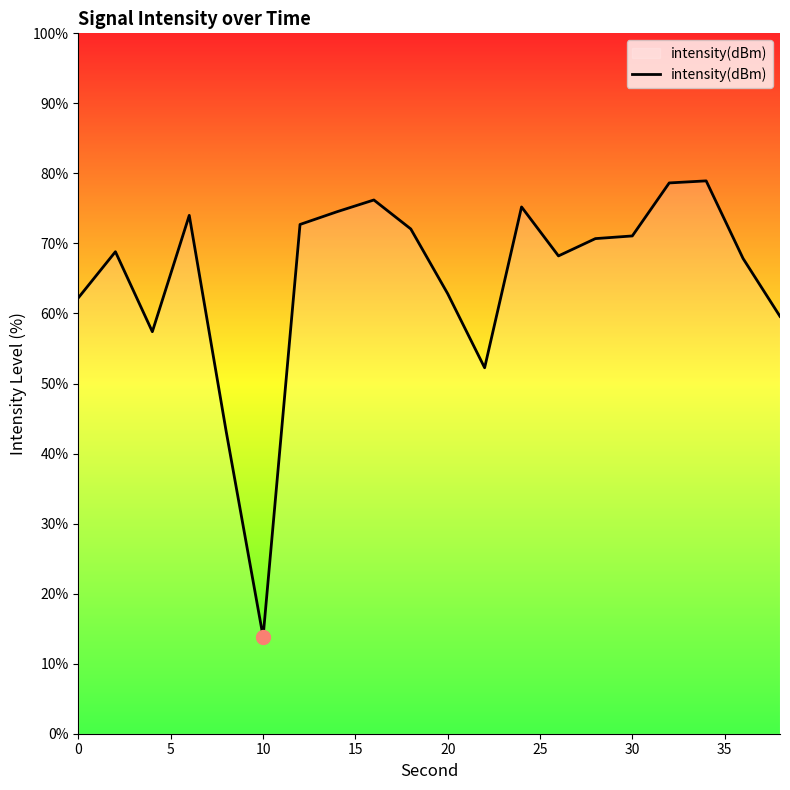

How many lines are shown in the chart?

1